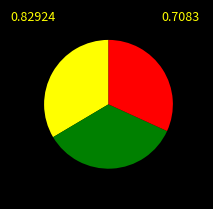

Is there a majority slice in this chart?

No